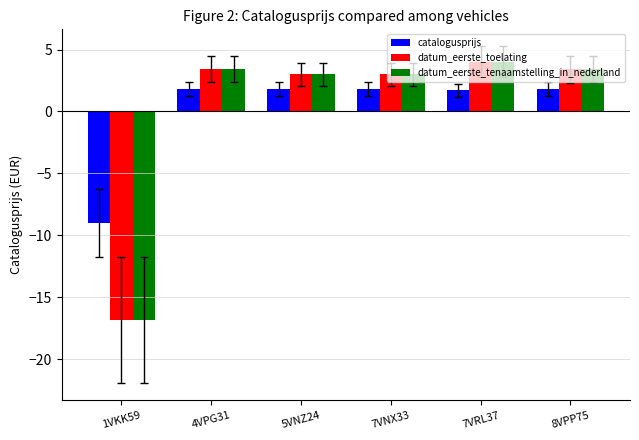

What is the difference between the datum_eerste_tenaamstelling_in_nederland values at 8VPP75 and 7VNX33?

0.4